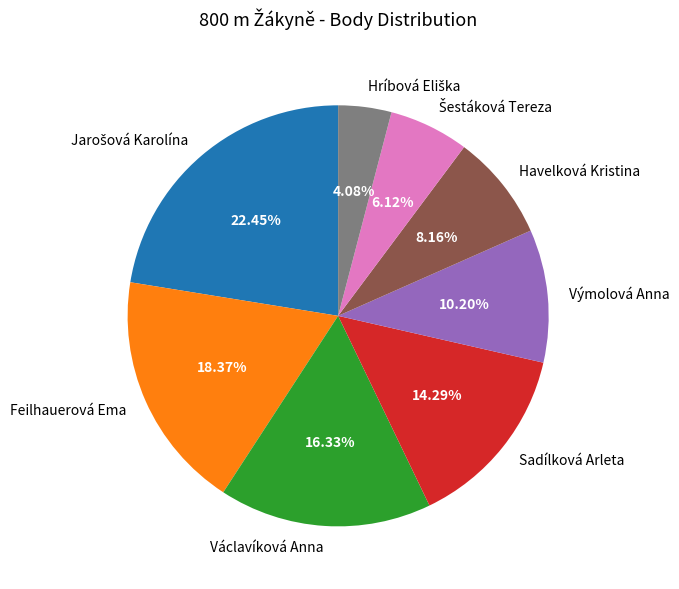

Between Sadílková Arleta and Havelková Kristina, which is larger?

Sadílková Arleta